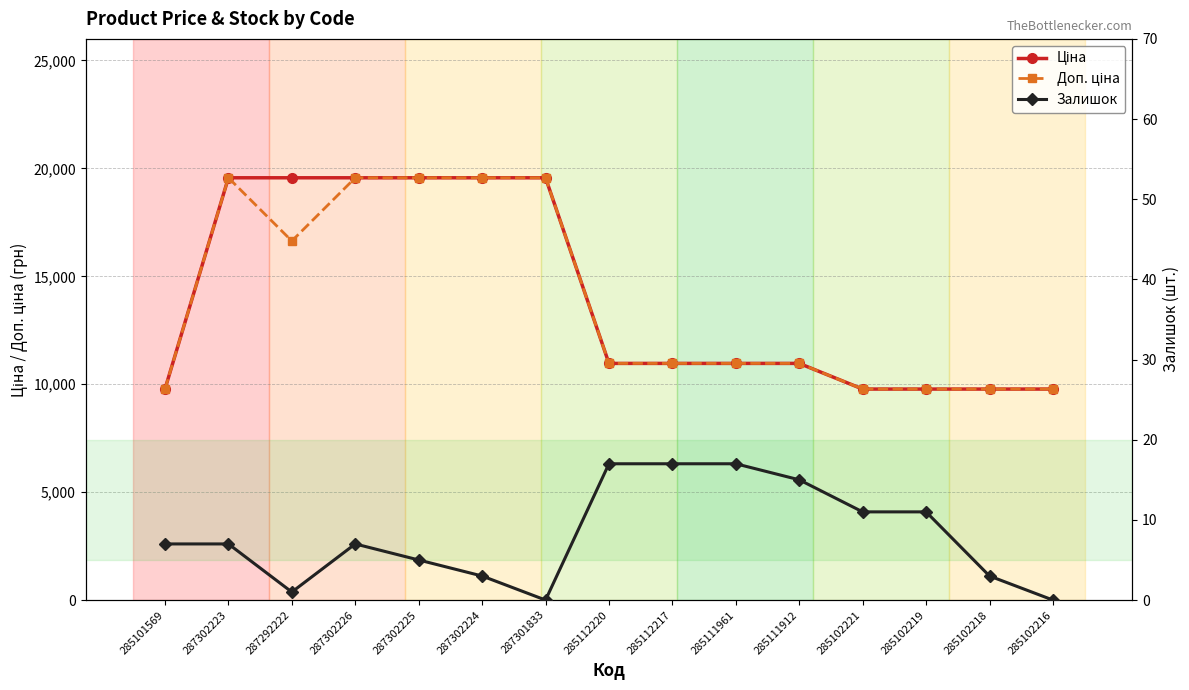

True or false: Залишок and Доп. ціна cross at least once.

False